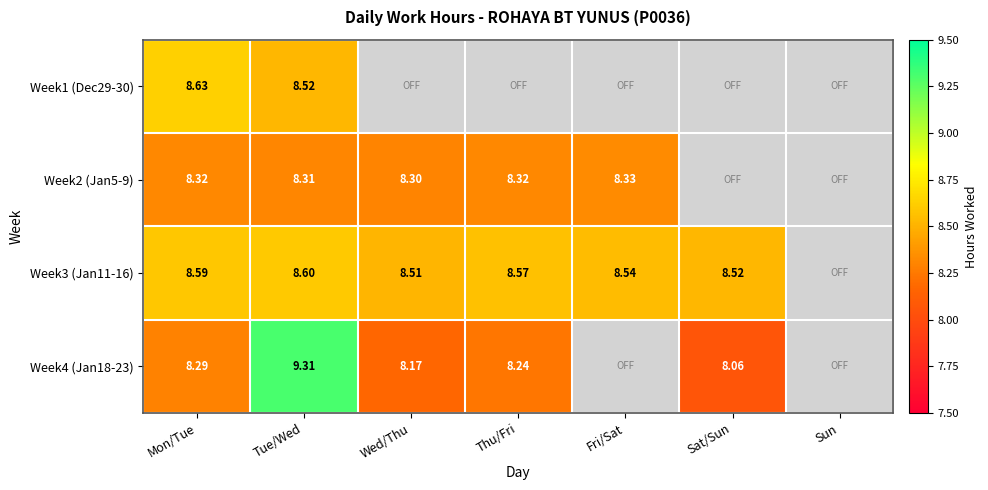

Which series has the widest spread of values?

Week4 (Jan18-23)